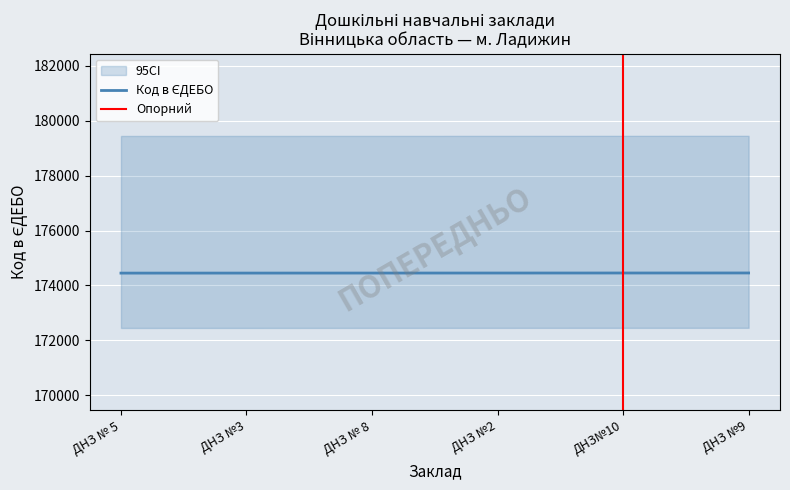

Approximately how many times larger is the value at ДНЗ №2 compared to ДНЗ№10?

1.0